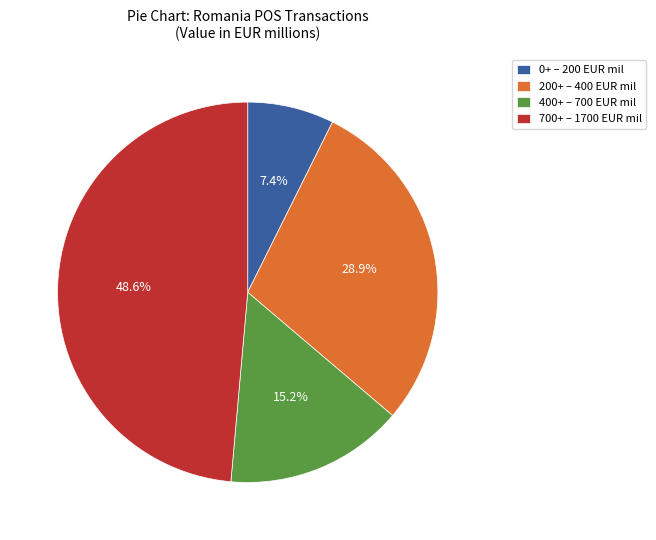

How many slices are in this pie chart?

4